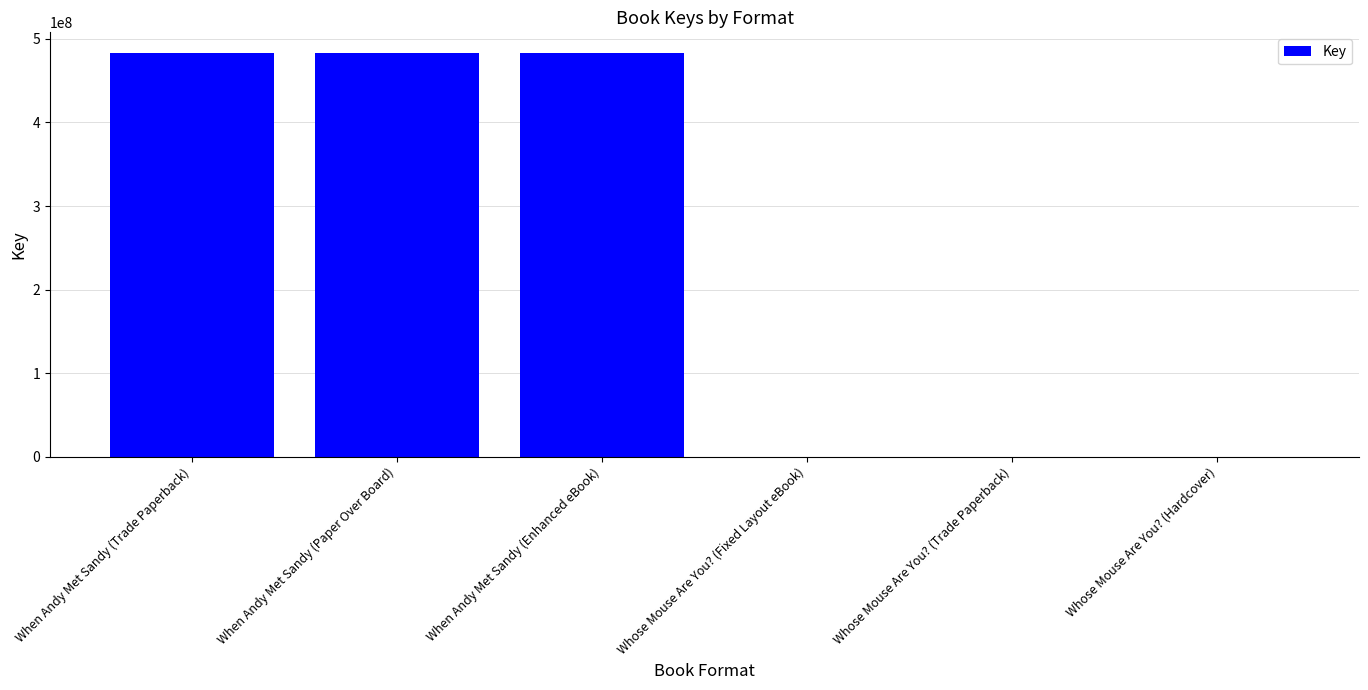

What is the ratio of the value at When Andy Met Sandy (Enhanced eBook) to the value at When Andy Met Sandy (Trade Paperback)?

1.0